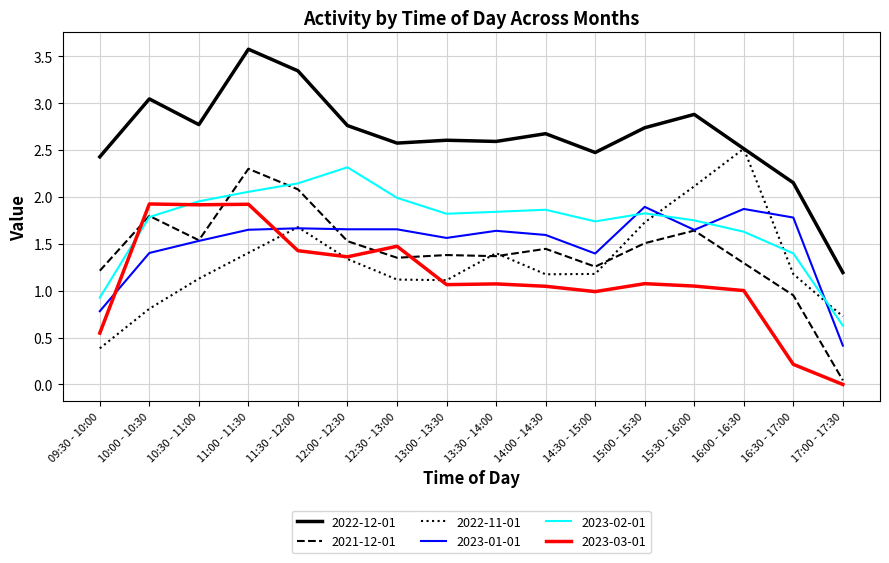

At which label does 2023-03-01 first exceed 1?

10:00 - 10:30